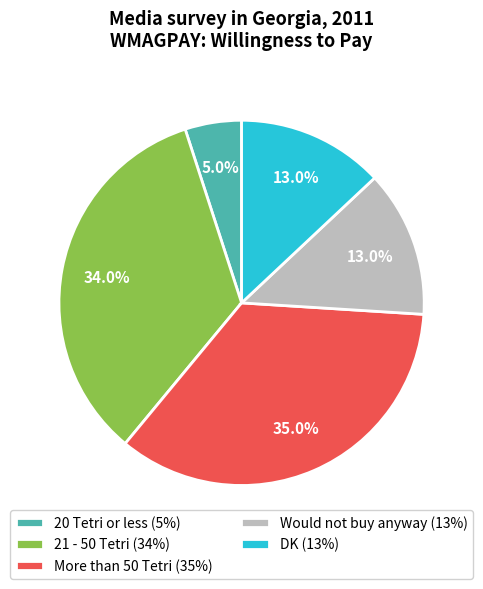

Is it true that 21 - 50 Tetri is 34% of the pie?

True